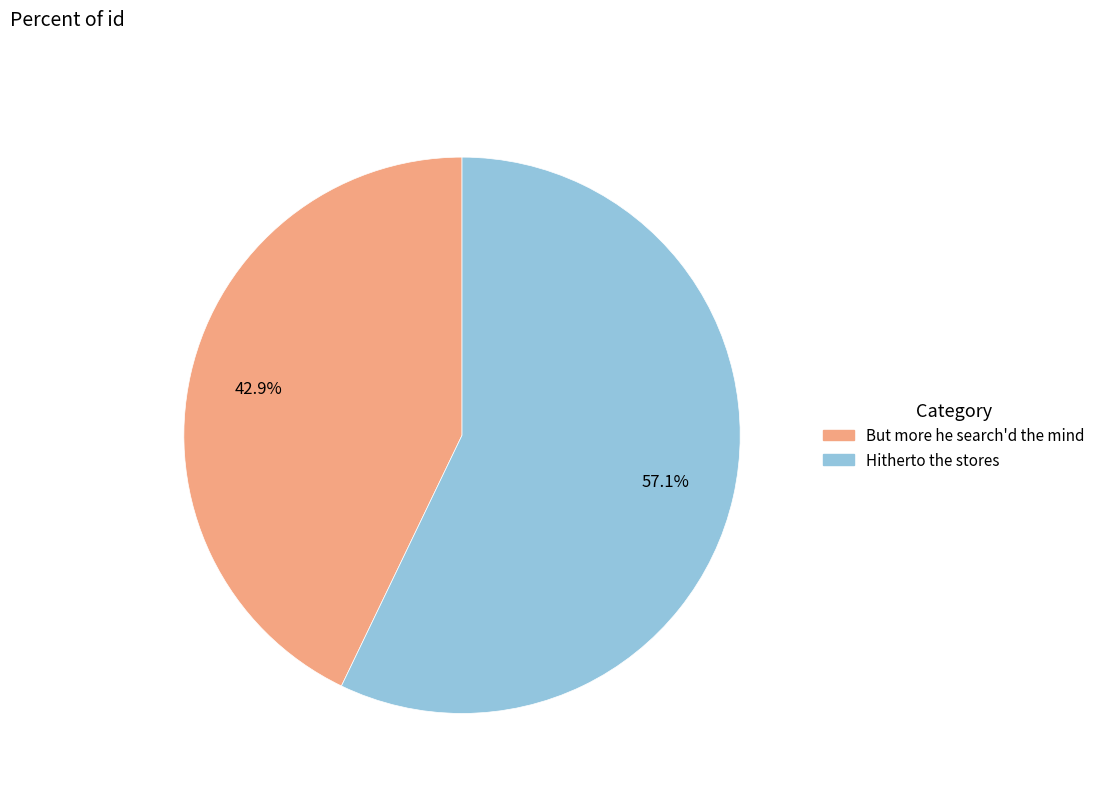

Rank the categories by value from highest to lowest.

Hitherto the stores, But more he search'd the mind